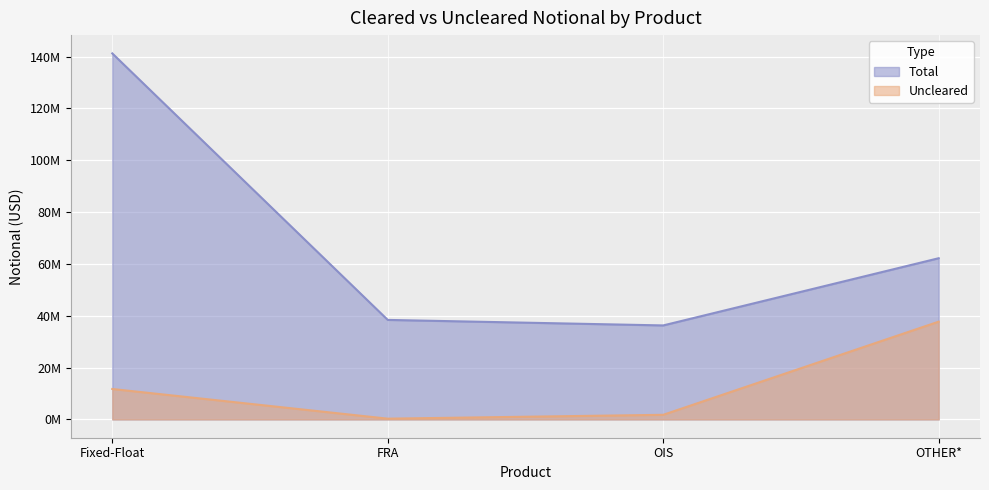

Reading left to right, extract all data points from this chart.

Uncleared: 11745186	290725	1778957	37726230
Total: 141247078	38401528	36273309	62207223